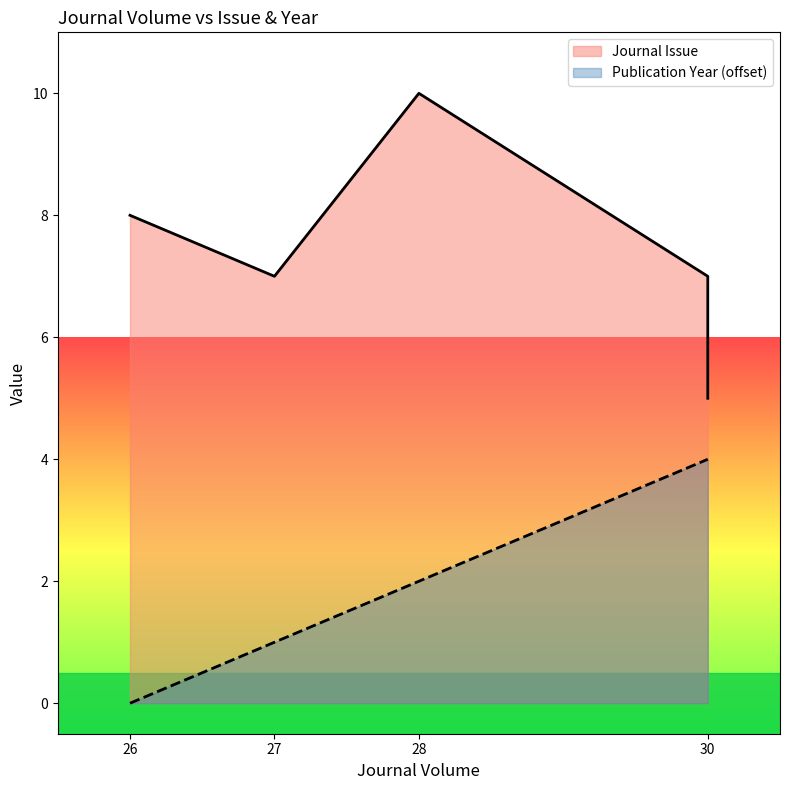

Rank the series by their maximum value, from lowest to highest.

Publication Year (offset), Journal Issue